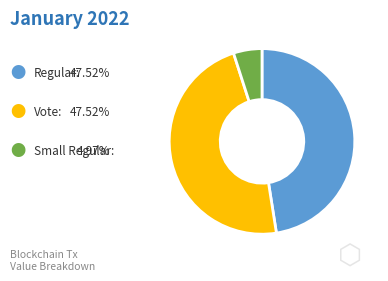

Does any single category account for the majority?

No